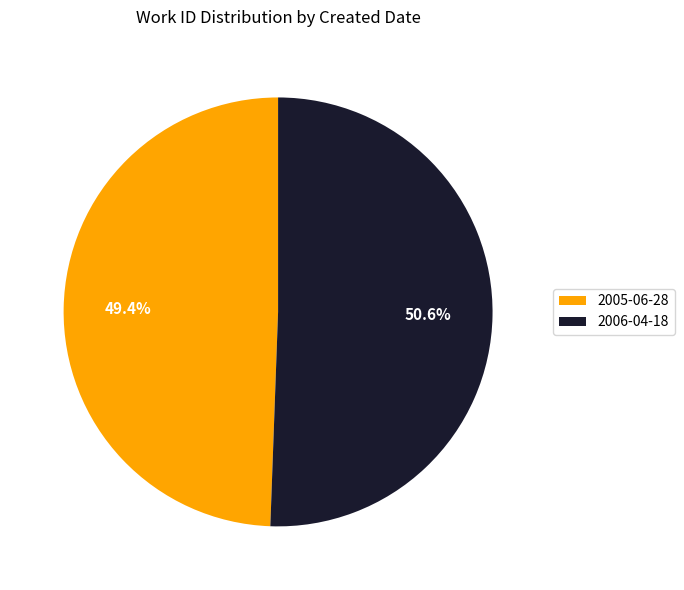

Is it true that 2005-06-28 is 49% of the pie?

True